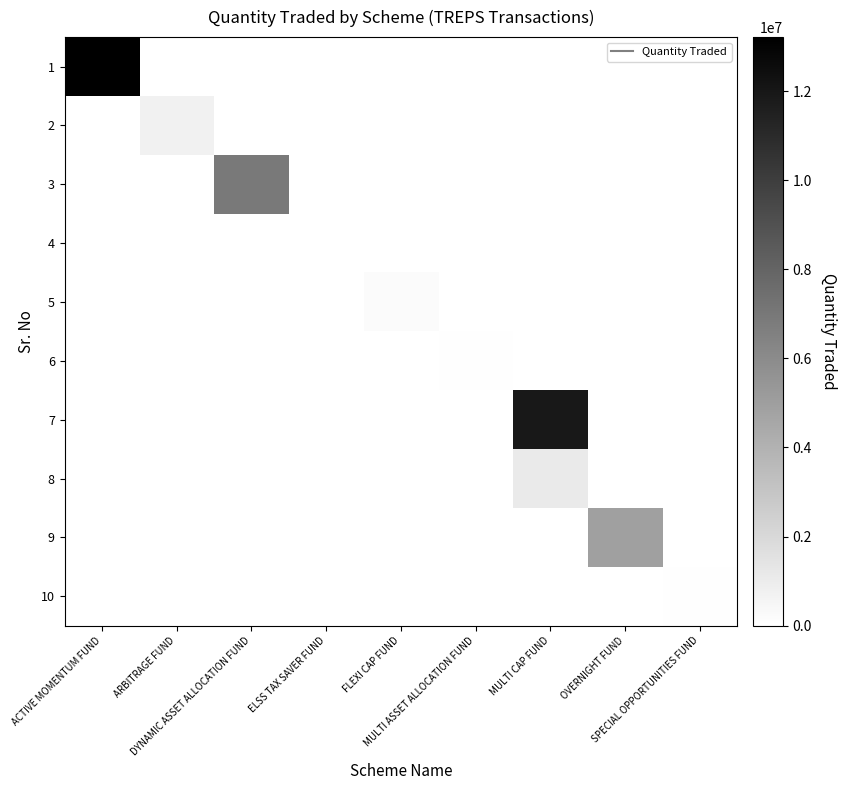

Reading left to right, transcribe all the data shown in this chart.

1: ACTIVE MOMENTUM FUND=13210000	ARBITRAGE FUND=0	DYNAMIC ASSET ALLOCATION FUND=0	ELSS TAX SAVER FUND=0	FLEXI CAP FUND=0	MULTI ASSET ALLOCATION FUND=0	MULTI CAP FUND=0	OVERNIGHT FUND=0	SPECIAL OPPORTUNITIES FUND=0
2: ACTIVE MOMENTUM FUND=0	ARBITRAGE FUND=749000	DYNAMIC ASSET ALLOCATION FUND=0	ELSS TAX SAVER FUND=0	FLEXI CAP FUND=0	MULTI ASSET ALLOCATION FUND=0	MULTI CAP FUND=0	OVERNIGHT FUND=0	SPECIAL OPPORTUNITIES FUND=0
3: ACTIVE MOMENTUM FUND=0	ARBITRAGE FUND=0	DYNAMIC ASSET ALLOCATION FUND=6901000	ELSS TAX SAVER FUND=0	FLEXI CAP FUND=0	MULTI ASSET ALLOCATION FUND=0	MULTI CAP FUND=0	OVERNIGHT FUND=0	SPECIAL OPPORTUNITIES FUND=0
4: ACTIVE MOMENTUM FUND=0	ARBITRAGE FUND=0	DYNAMIC ASSET ALLOCATION FUND=0	ELSS TAX SAVER FUND=45000	FLEXI CAP FUND=0	MULTI ASSET ALLOCATION FUND=0	MULTI CAP FUND=0	OVERNIGHT FUND=0	SPECIAL OPPORTUNITIES FUND=0
5: ACTIVE MOMENTUM FUND=0	ARBITRAGE FUND=0	DYNAMIC ASSET ALLOCATION FUND=0	ELSS TAX SAVER FUND=0	FLEXI CAP FUND=249000	MULTI ASSET ALLOCATION FUND=0	MULTI CAP FUND=0	OVERNIGHT FUND=0	SPECIAL OPPORTUNITIES FUND=0
6: ACTIVE MOMENTUM FUND=0	ARBITRAGE FUND=0	DYNAMIC ASSET ALLOCATION FUND=0	ELSS TAX SAVER FUND=0	FLEXI CAP FUND=0	MULTI ASSET ALLOCATION FUND=76000	MULTI CAP FUND=0	OVERNIGHT FUND=0	SPECIAL OPPORTUNITIES FUND=0
7: ACTIVE MOMENTUM FUND=0	ARBITRAGE FUND=0	DYNAMIC ASSET ALLOCATION FUND=0	ELSS TAX SAVER FUND=0	FLEXI CAP FUND=0	MULTI ASSET ALLOCATION FUND=0	MULTI CAP FUND=11968000	OVERNIGHT FUND=0	SPECIAL OPPORTUNITIES FUND=0
8: ACTIVE MOMENTUM FUND=0	ARBITRAGE FUND=0	DYNAMIC ASSET ALLOCATION FUND=0	ELSS TAX SAVER FUND=0	FLEXI CAP FUND=0	MULTI ASSET ALLOCATION FUND=0	MULTI CAP FUND=1130000	OVERNIGHT FUND=0	SPECIAL OPPORTUNITIES FUND=0
9: ACTIVE MOMENTUM FUND=0	ARBITRAGE FUND=0	DYNAMIC ASSET ALLOCATION FUND=0	ELSS TAX SAVER FUND=0	FLEXI CAP FUND=0	MULTI ASSET ALLOCATION FUND=0	MULTI CAP FUND=0	OVERNIGHT FUND=4940000	SPECIAL OPPORTUNITIES FUND=0
10: ACTIVE MOMENTUM FUND=0	ARBITRAGE FUND=0	DYNAMIC ASSET ALLOCATION FUND=0	ELSS TAX SAVER FUND=0	FLEXI CAP FUND=0	MULTI ASSET ALLOCATION FUND=0	MULTI CAP FUND=0	OVERNIGHT FUND=0	SPECIAL OPPORTUNITIES FUND=72000